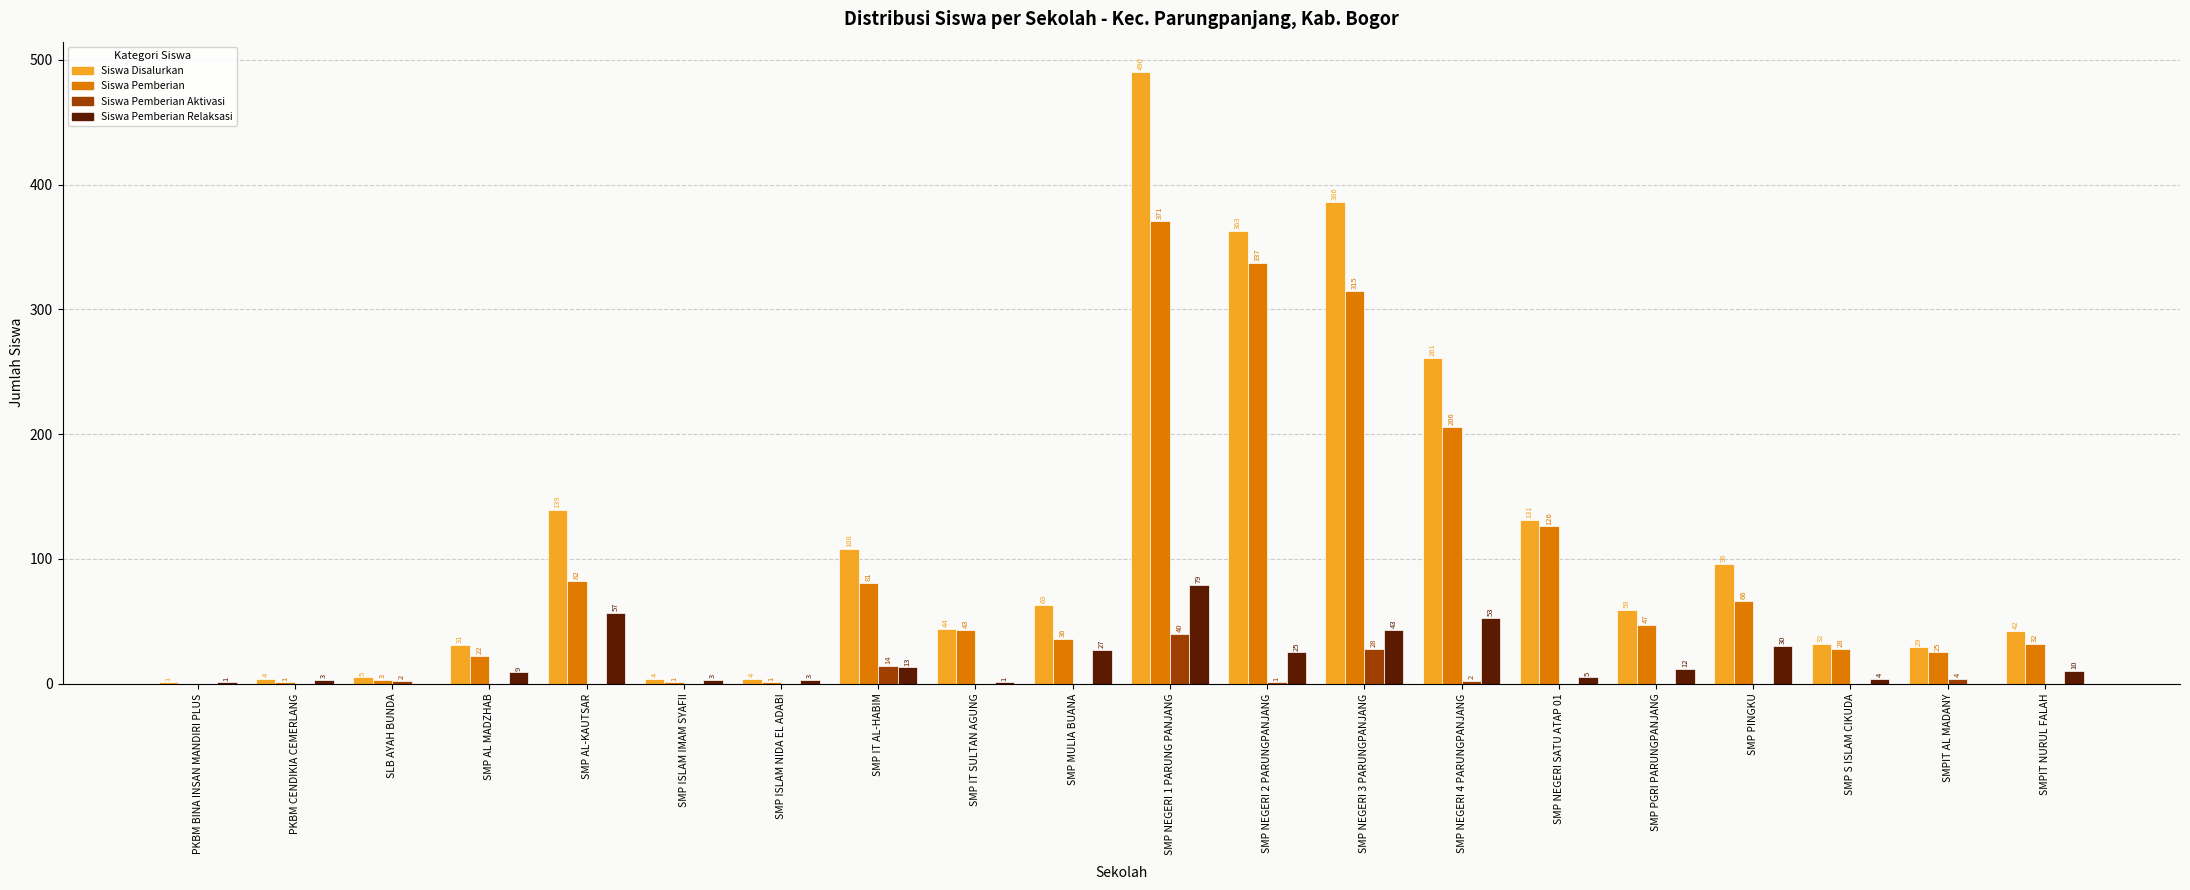

What are all the series names shown in the legend?

Siswa Disalurkan, Siswa Pemberian, Siswa Pemberian Aktivasi, Siswa Pemberian Relaksasi